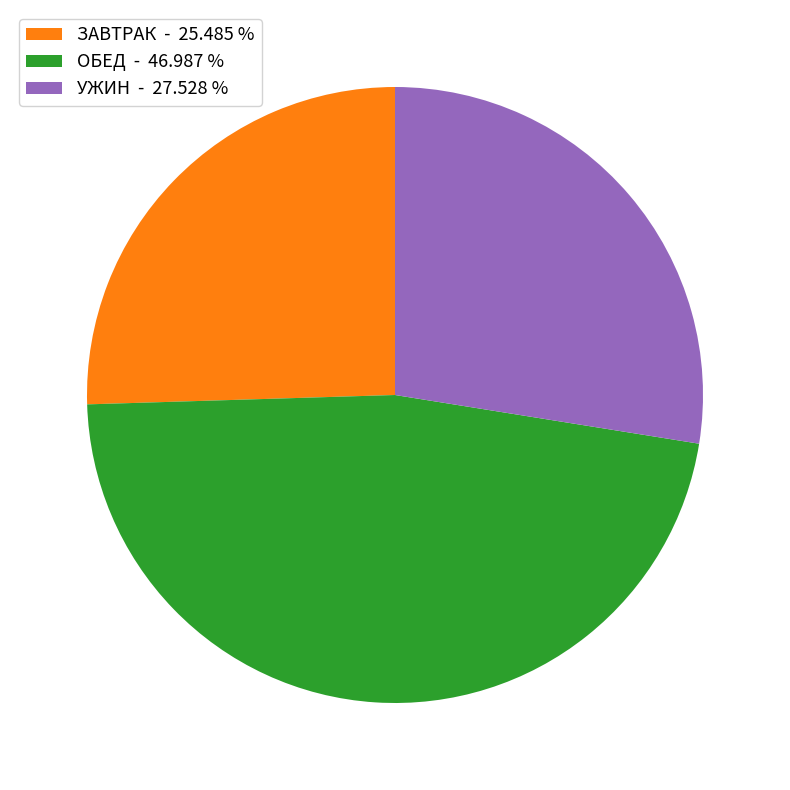

Rank the categories by value from highest to lowest.

ОБЕД - 46.987 %, УЖИН - 27.528 %, ЗАВТРАК - 25.485 %